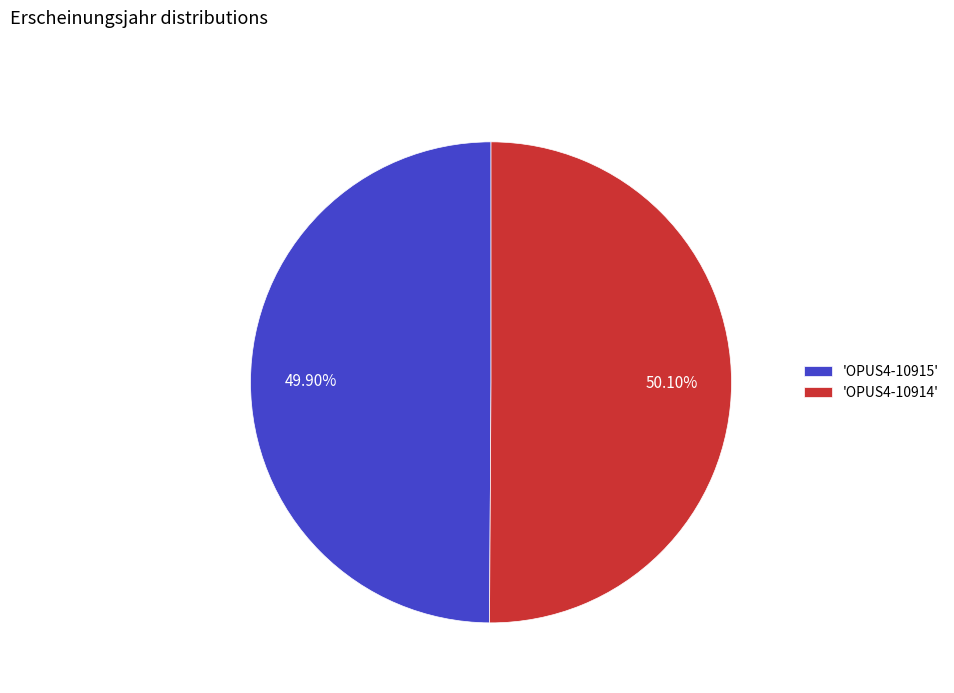

Does any single category account for the majority?

Yes